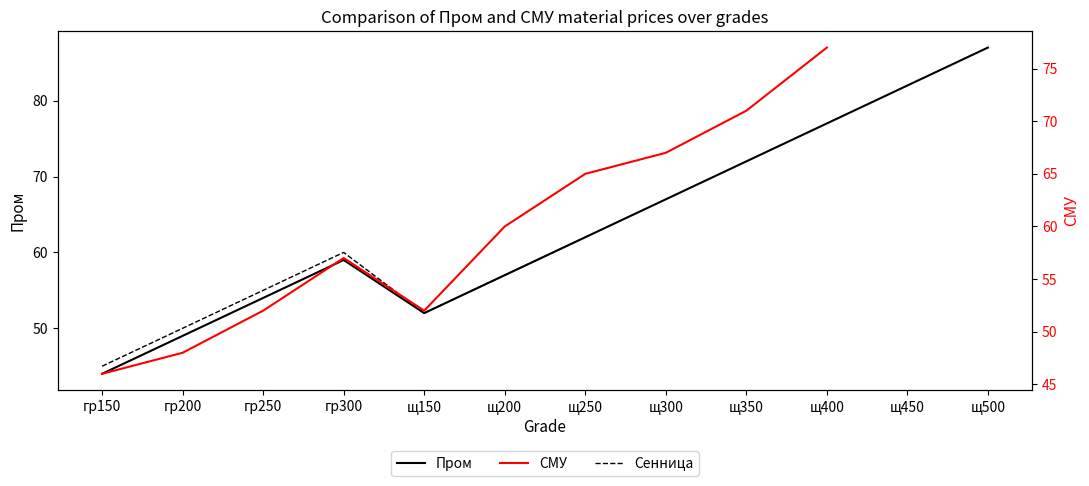

What is the label of the 6th point from the right?

щ250